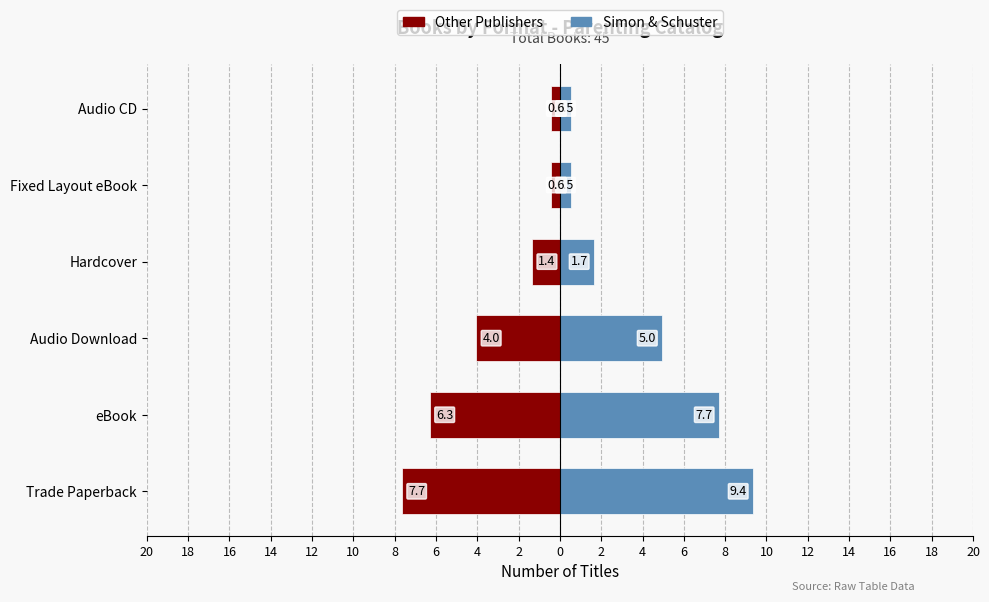

List the series in order of their peak value, lowest first.

Other Publishers, Simon & Schuster